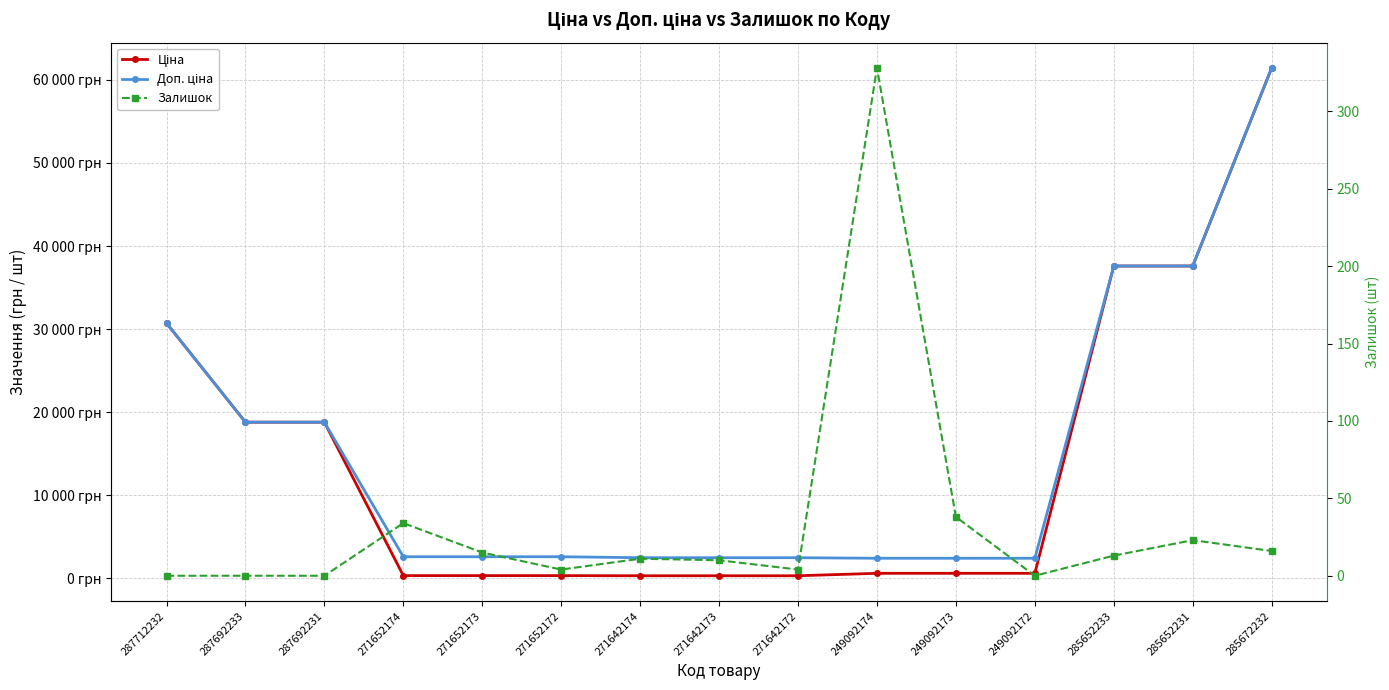

Between 271652173 and 285652233, which is larger?

285652233